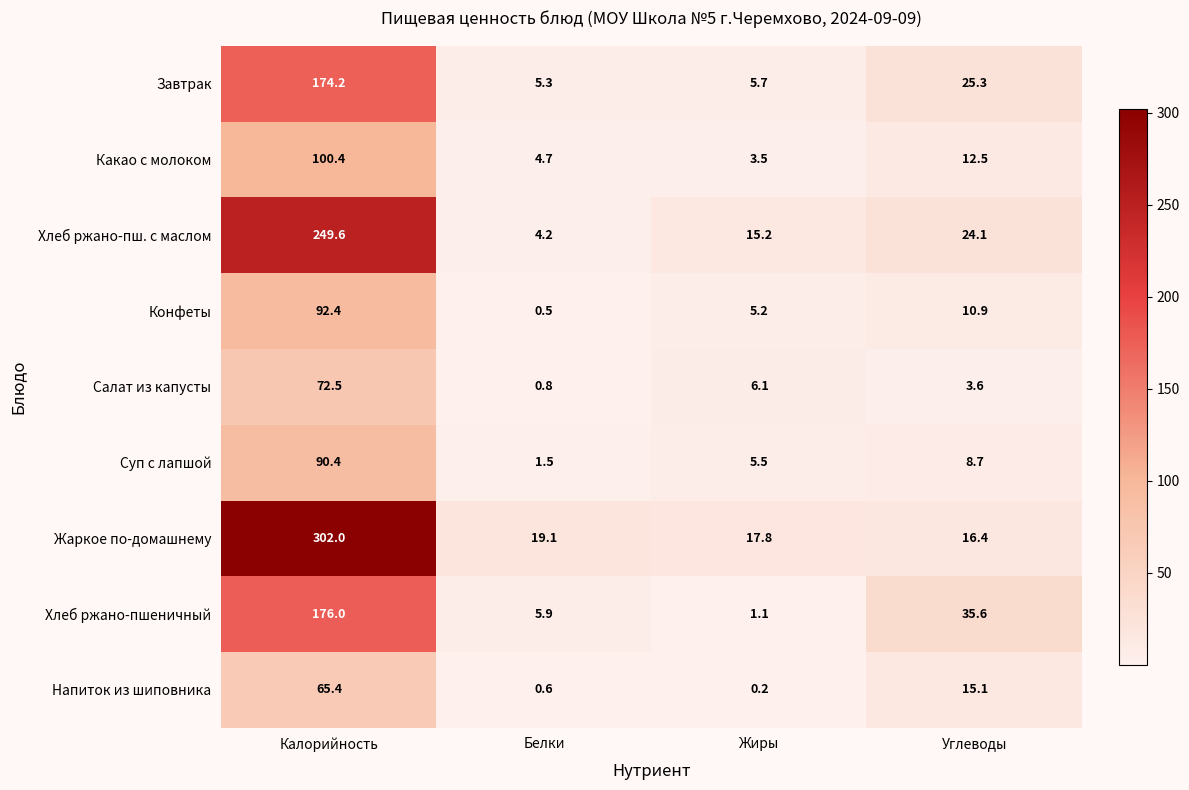

What is the smallest value displayed?

0.2